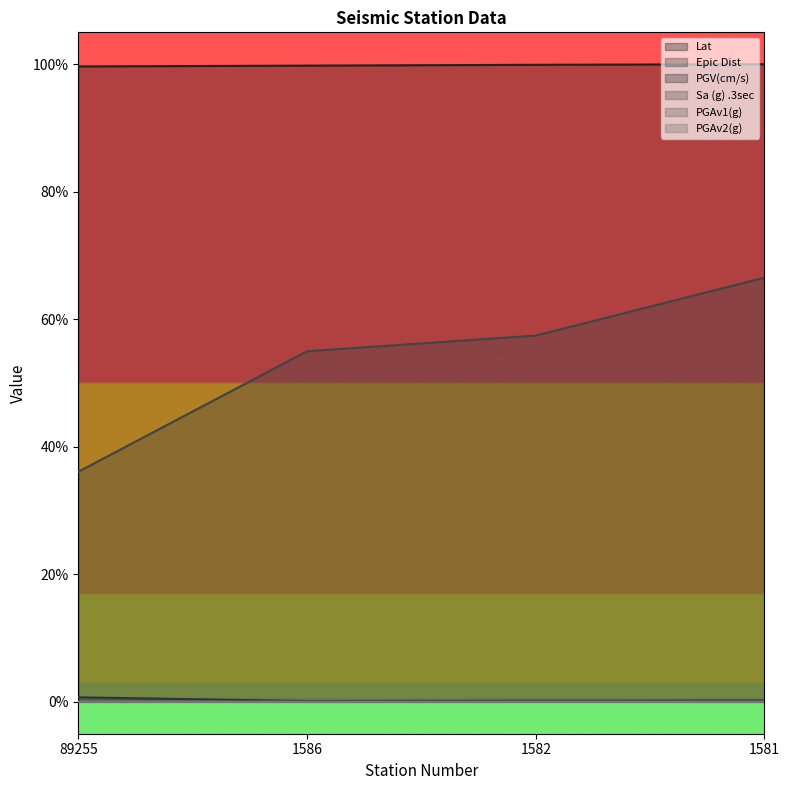

Which label corresponds to the largest value in the chart?

1581